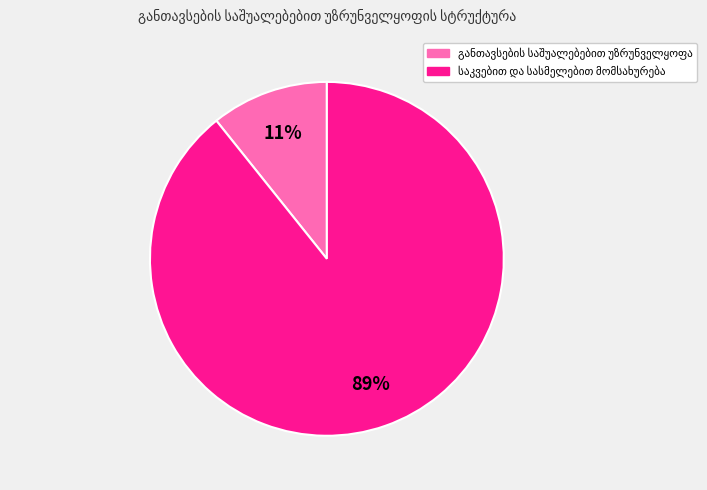

To the nearest percent, what is the average slice percentage?

50%